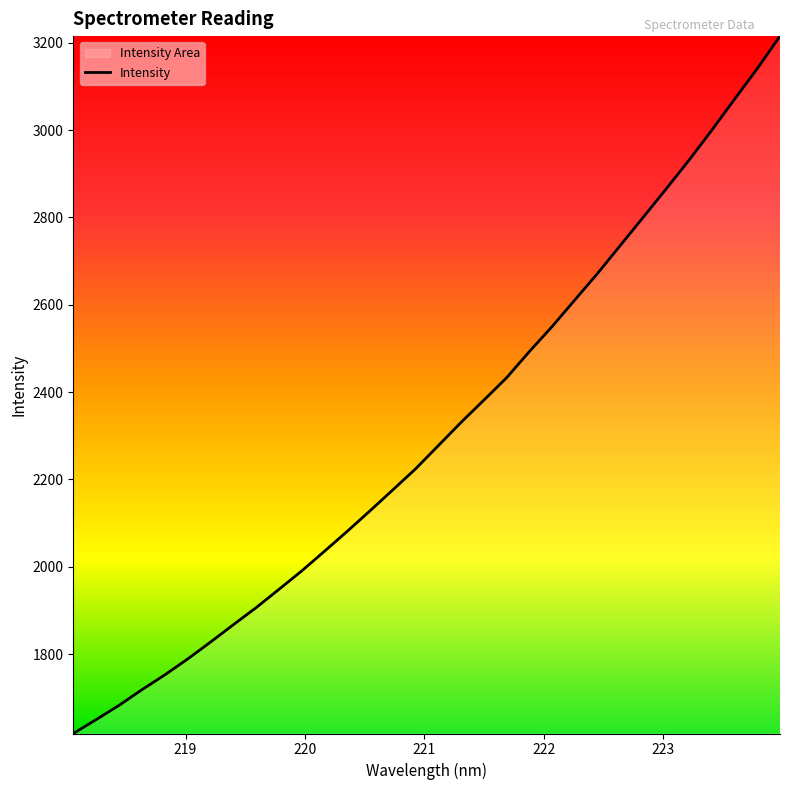

What is the difference between the maximum and second lowest values?

1565.8